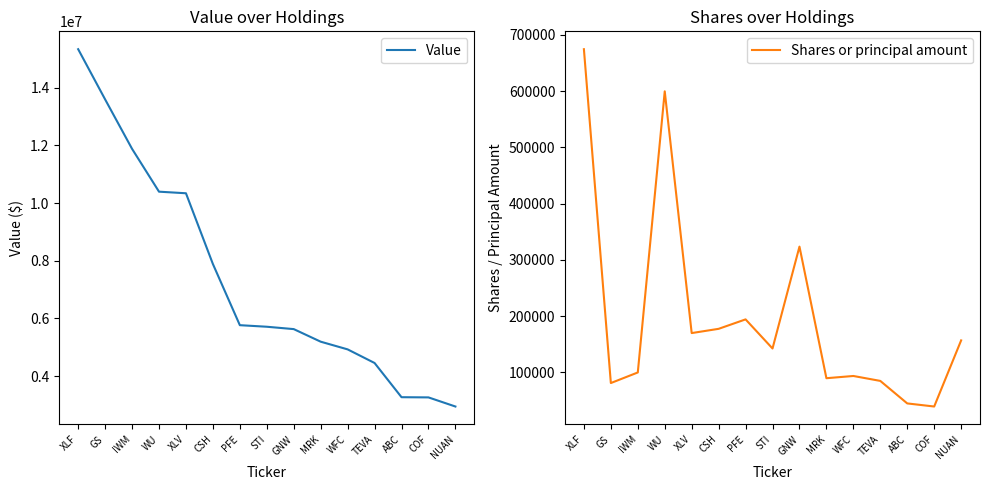

True or false: Value and Shares or principal amount cross at least once.

False